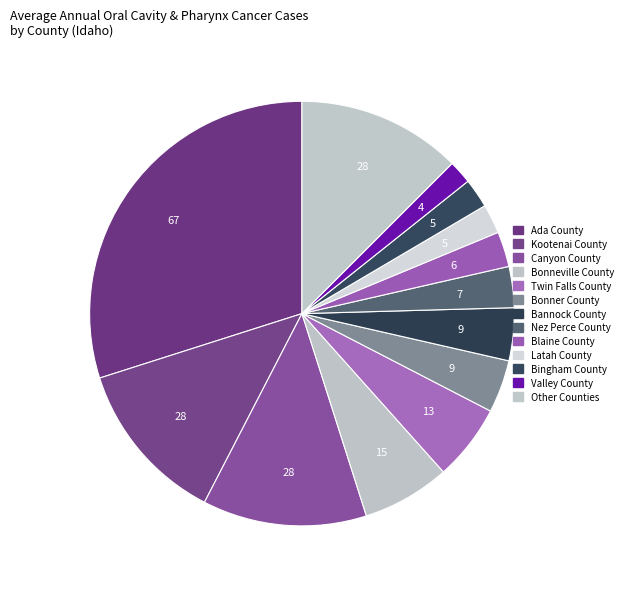

How many slices are in this pie chart?

13